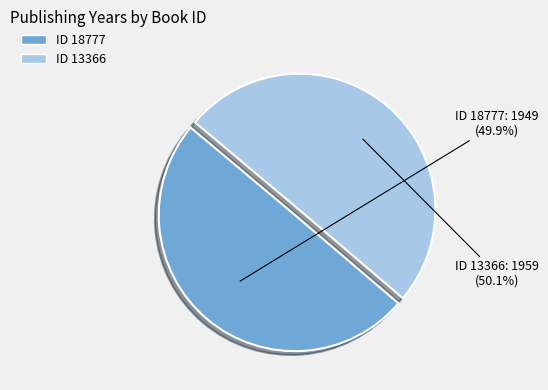

Does any single category account for the majority?

Yes